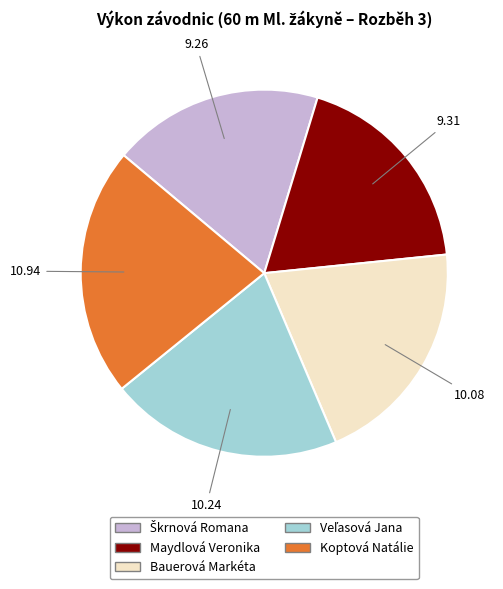

Which category has the biggest portion of the pie?

Koptová Natálie